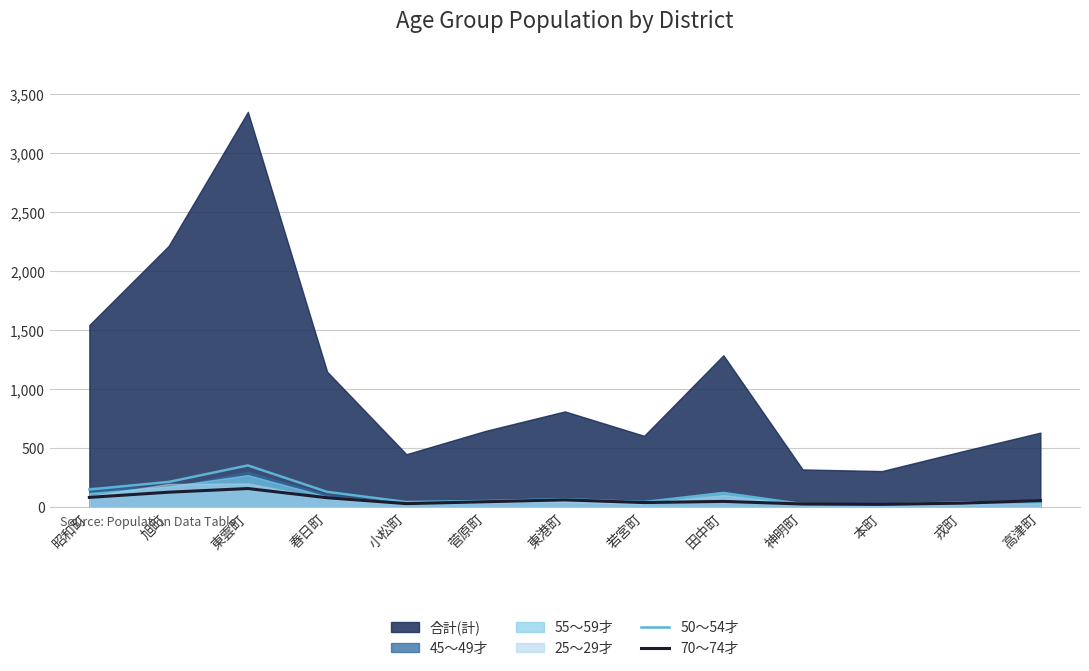

What is the sum of all 50～54才 values?

1312